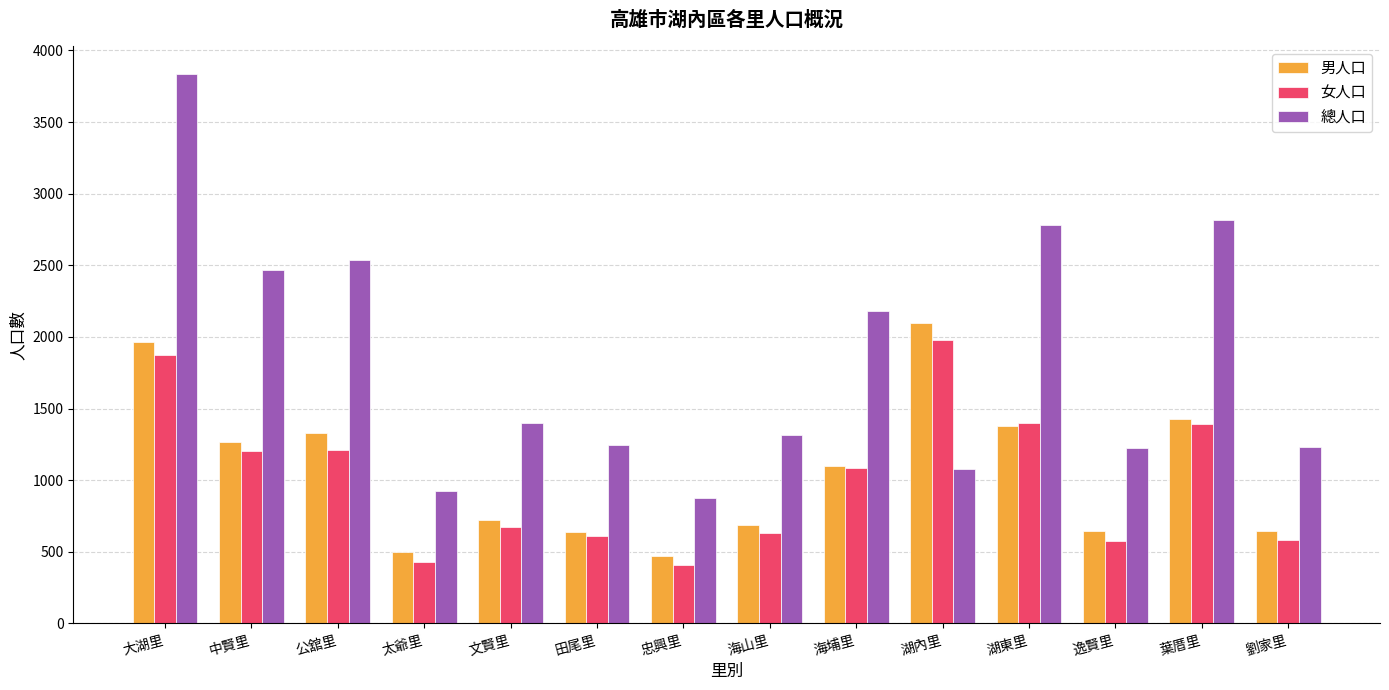

What are all the series names shown in the legend?

男人口, 女人口, 總人口